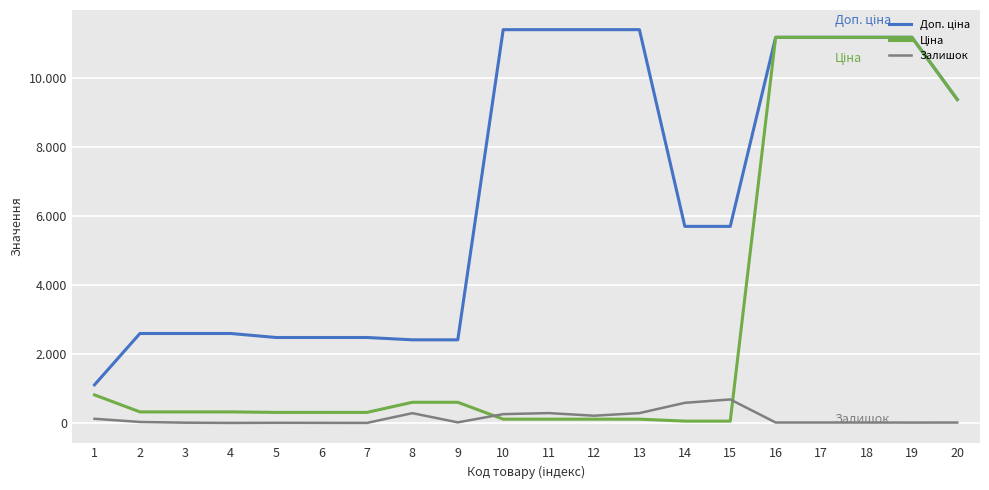

Is this an area chart (filled region under the line)?

No